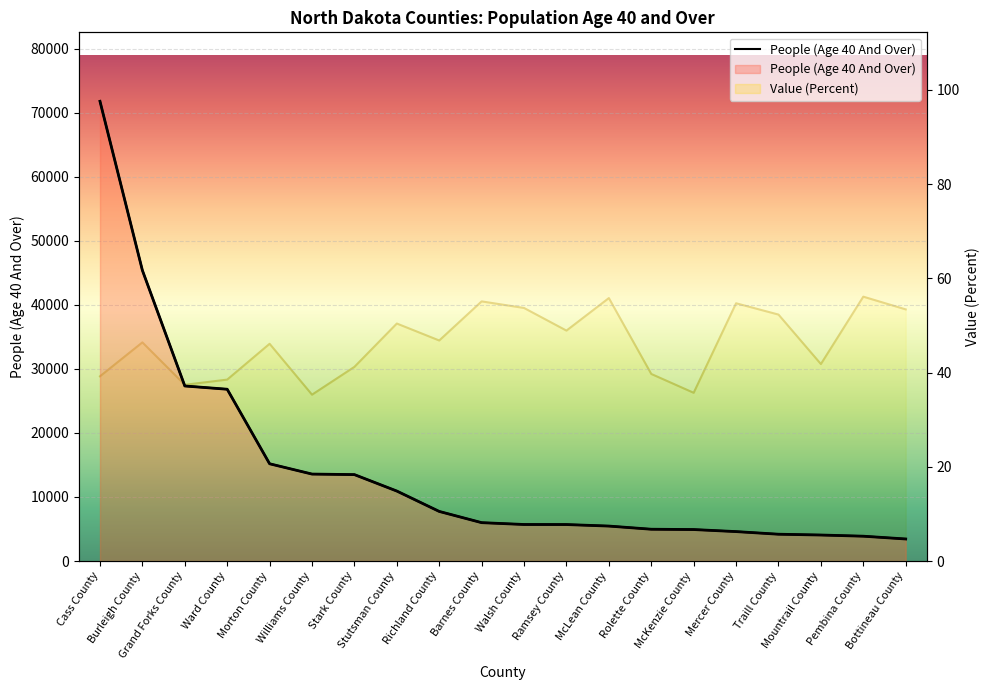

How many values are below 5991?

10